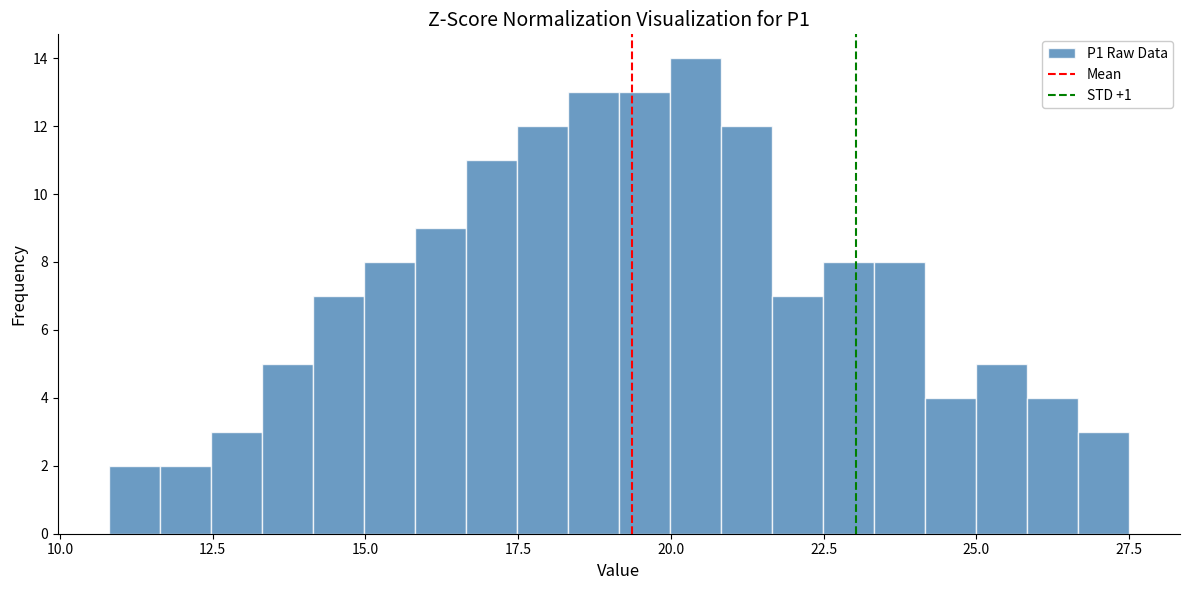

Around what value on the x-axis is the tallest bar? Give the approximate position of its centre, as read against the axis.

20.5